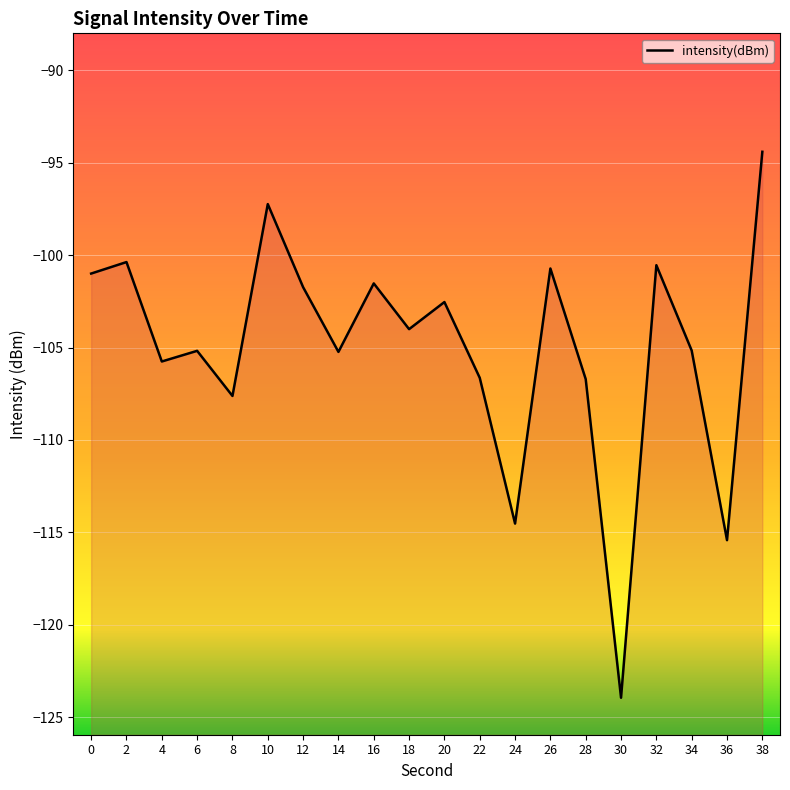

The value at 8 is -107.6. True or false?

True